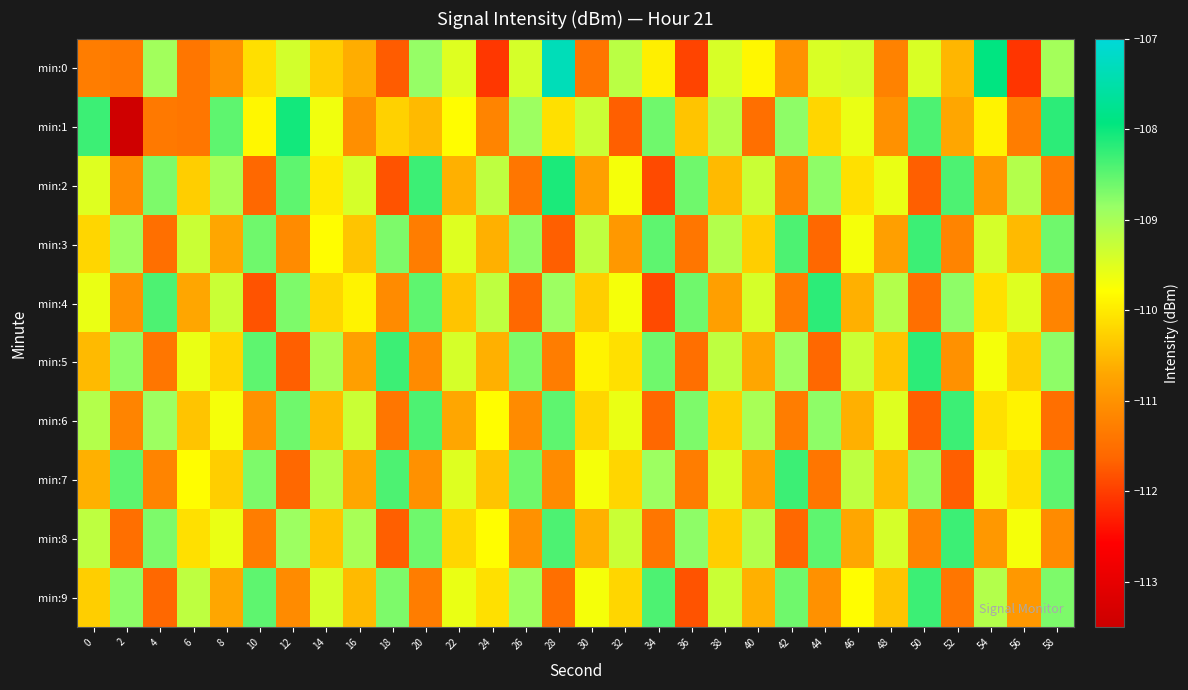

What is the greatest value displayed?

-107.3